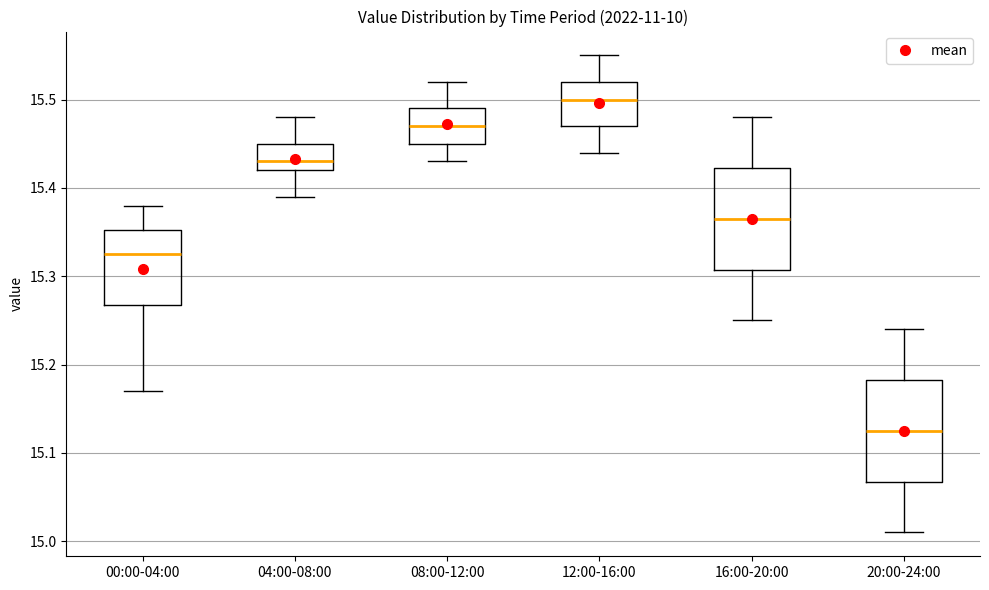

Reading left to right, transcribe this box plot: for each box, give where its median line is, the range the box spans, and where its two whiskers end, as read against the y-axis. The values are not printed on the chart, so give them approximately, as read against the axis.

00:00-04:00: median 15.33, box 15.27 to 15.35, whiskers 15.17 to 15.38
04:00-08:00: median 15.43, box 15.42 to 15.45, whiskers 15.39 to 15.48
08:00-12:00: median 15.47, box 15.45 to 15.49, whiskers 15.43 to 15.52
12:00-16:00: median 15.50, box 15.47 to 15.52, whiskers 15.44 to 15.55
16:00-20:00: median 15.37, box 15.31 to 15.42, whiskers 15.25 to 15.48
20:00-24:00: median 15.13, box 15.07 to 15.18, whiskers 15.01 to 15.24